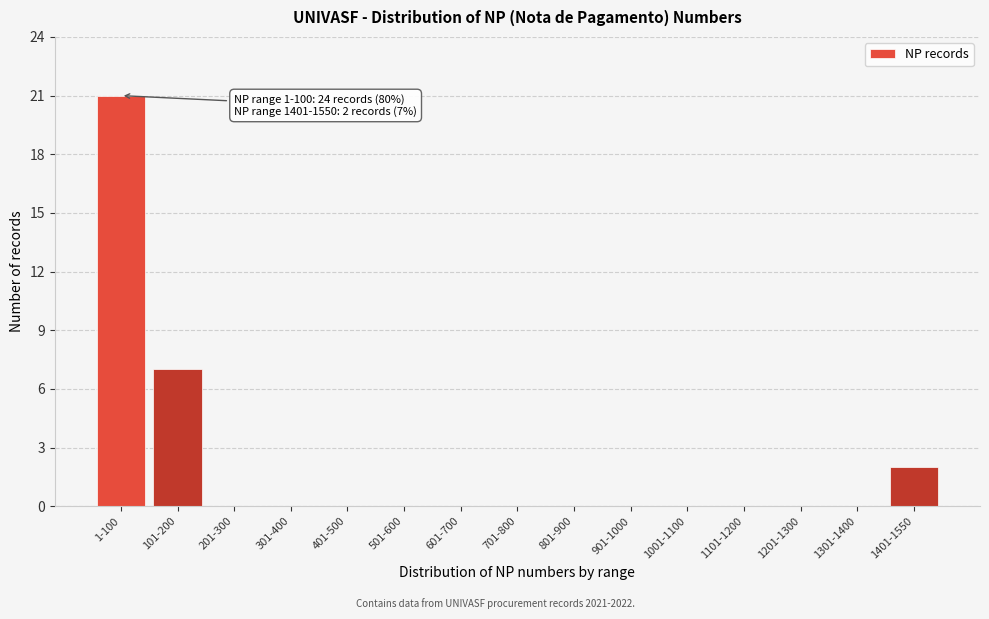

Reading left to right, what are all the values shown in this chart?

1-100=21	101-200=7	201-300=0	301-400=0	401-500=0	501-600=0	601-700=0	701-800=0	801-900=0	901-1000=0	1001-1100=0	1101-1200=0	1201-1300=0	1301-1400=0	1401-1550=2